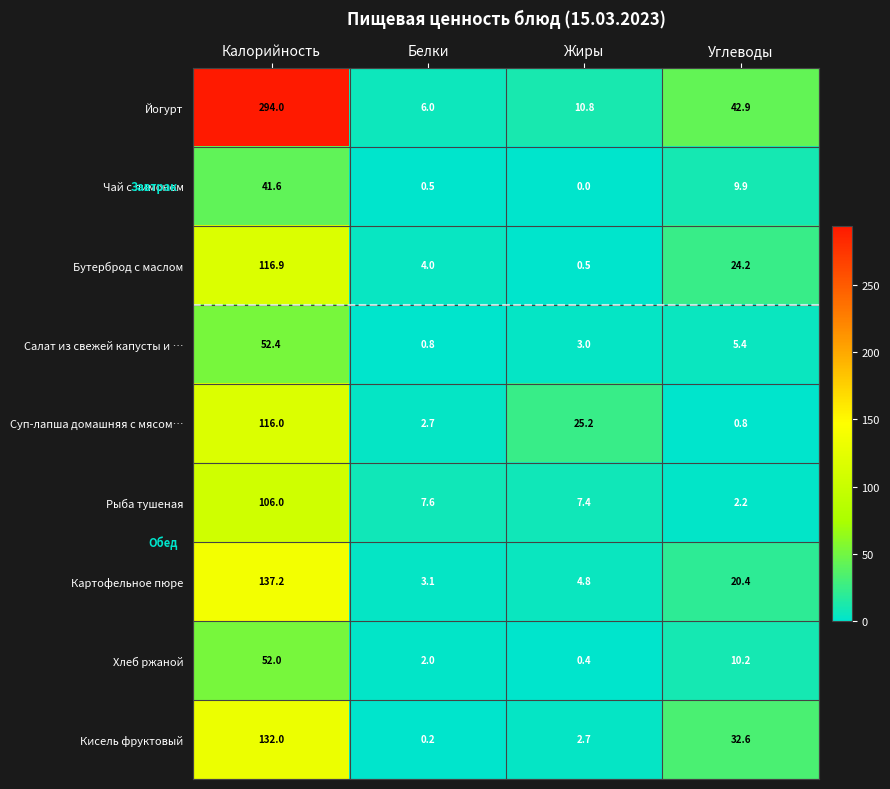

What is the lowest value of the Картофельное пюре series?

3.1